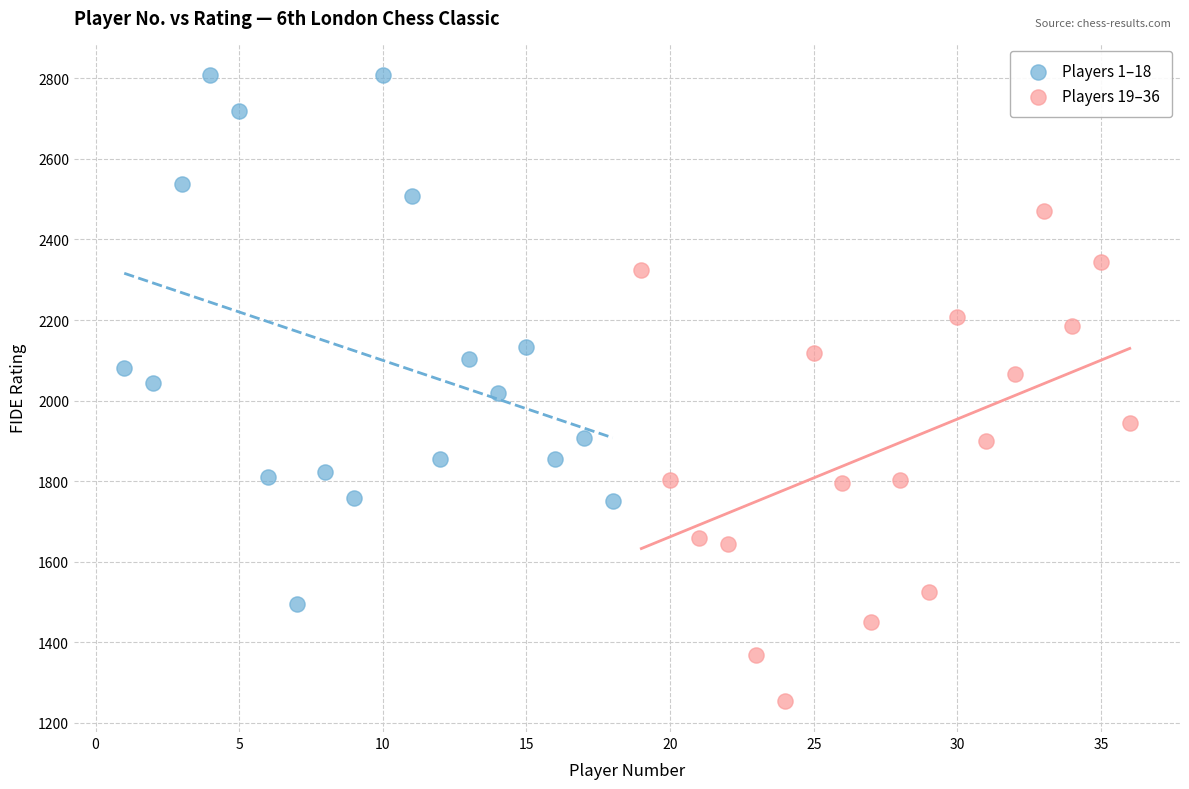

What are all the series names shown in the legend?

Players 1–18, Players 19–36